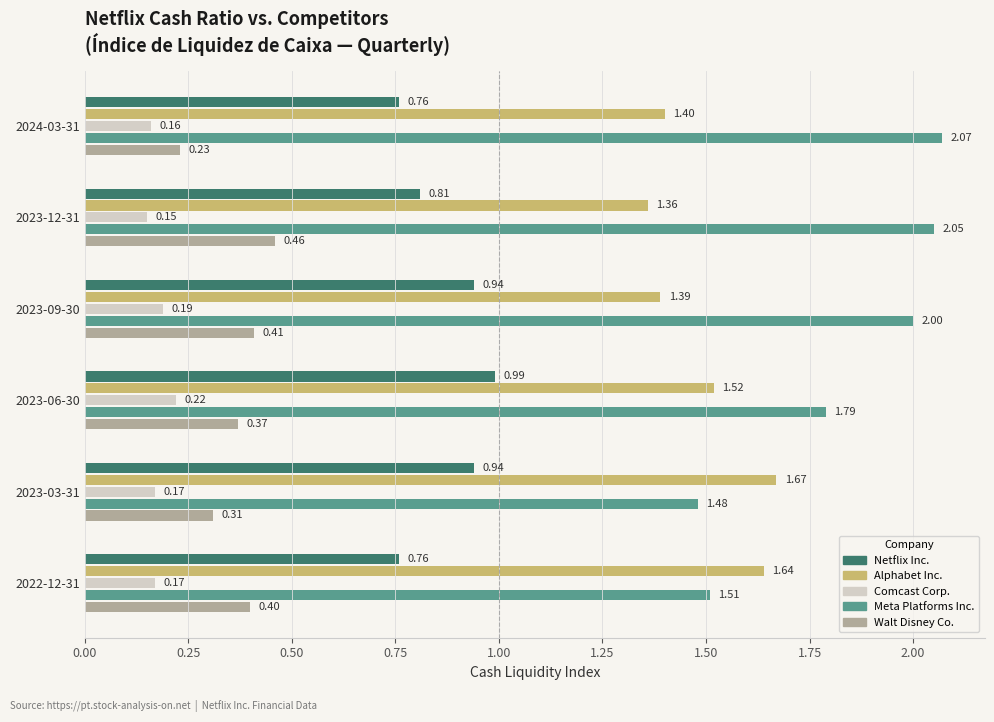

How many categories are shown in the chart?

6